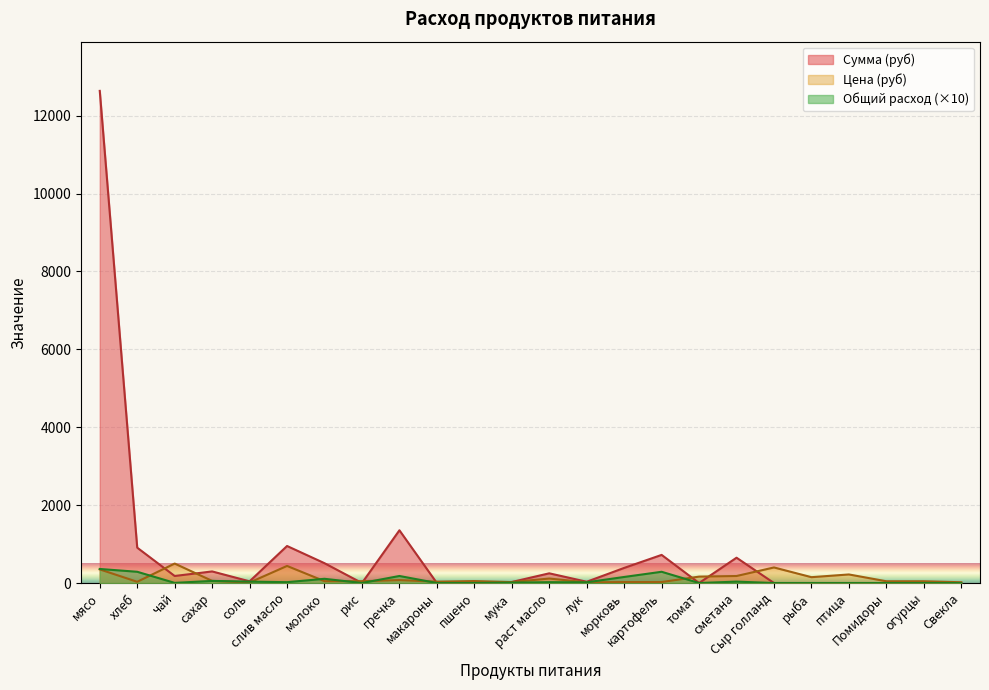

How many lines are shown in the chart?

3